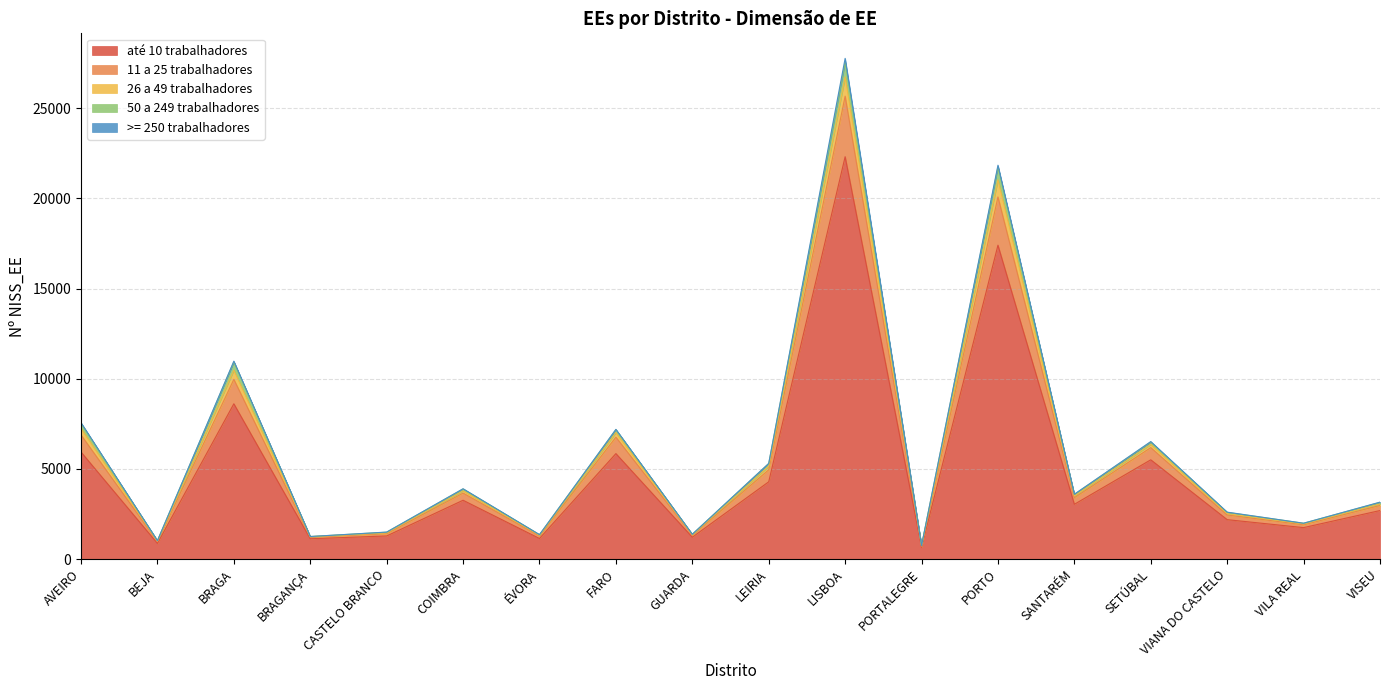

The value of até 10 trabalhadores at FARO is 8921. True or false?

False